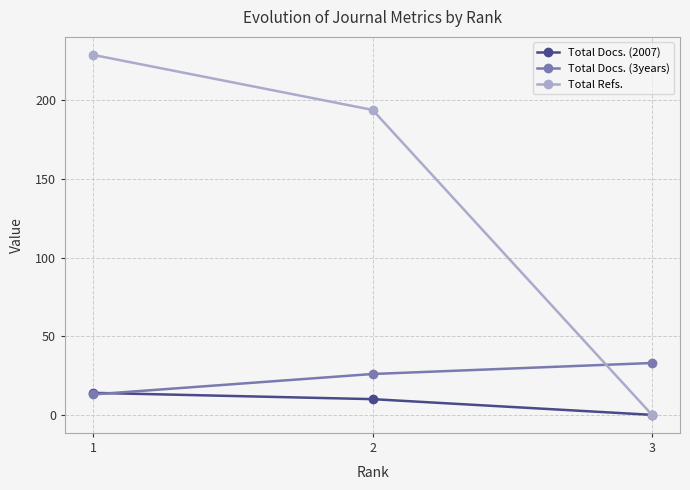

The Total Docs. (2007) series shows 0 at 3. True or false?

True